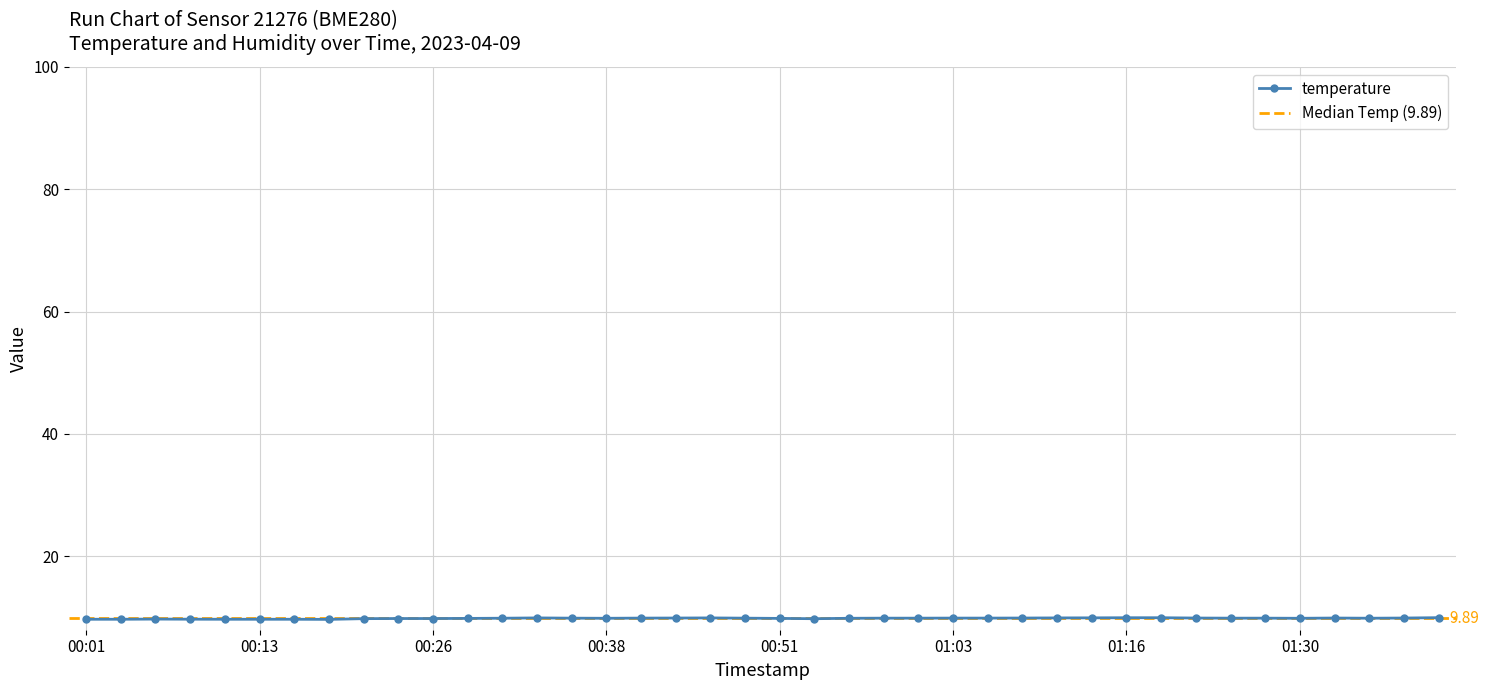

Is this an area chart (filled region under the line)?

No